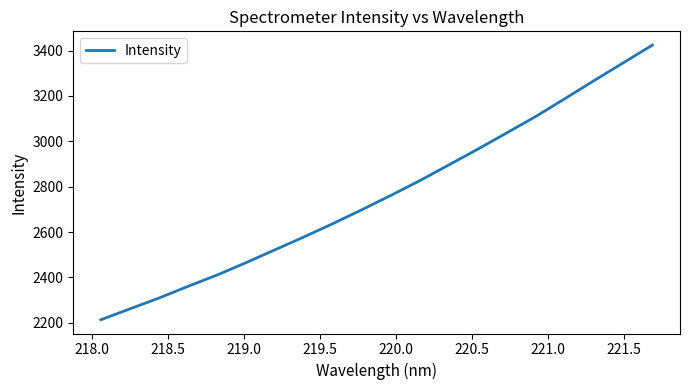

What is the difference between the maximum and minimum values?

1211.2